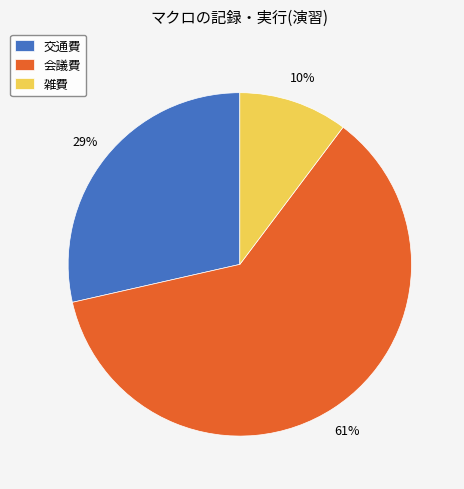

To the nearest percent, what percentage of the pie is 会議費?

61%